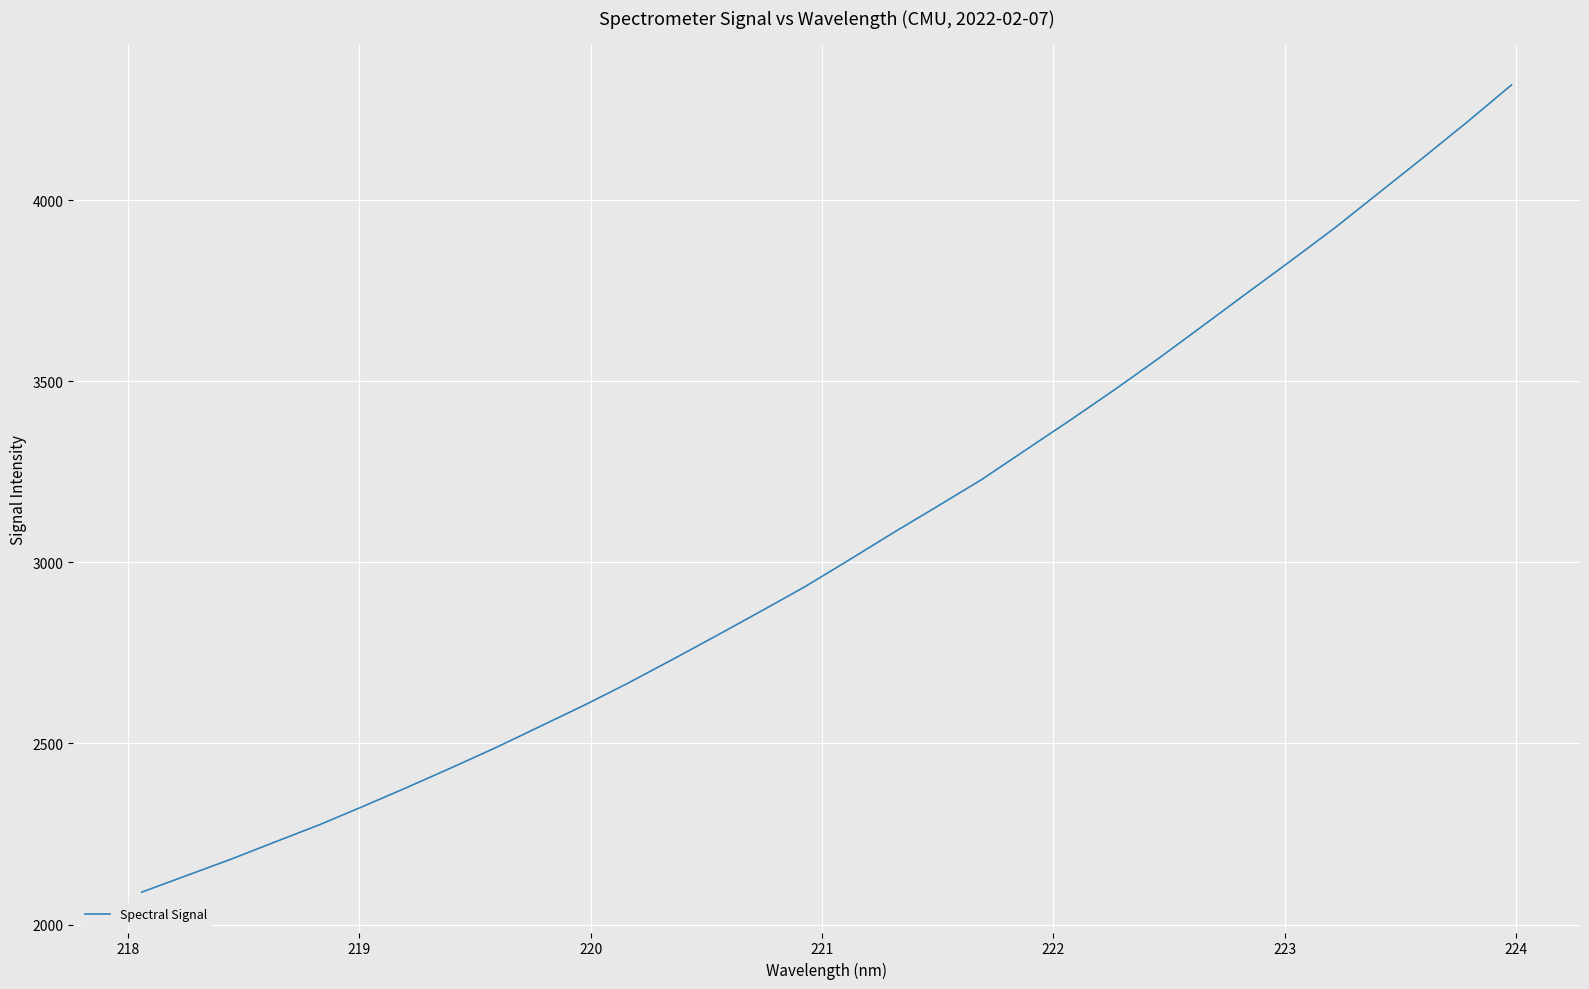

What is the maximum value shown in the chart?

4318.1